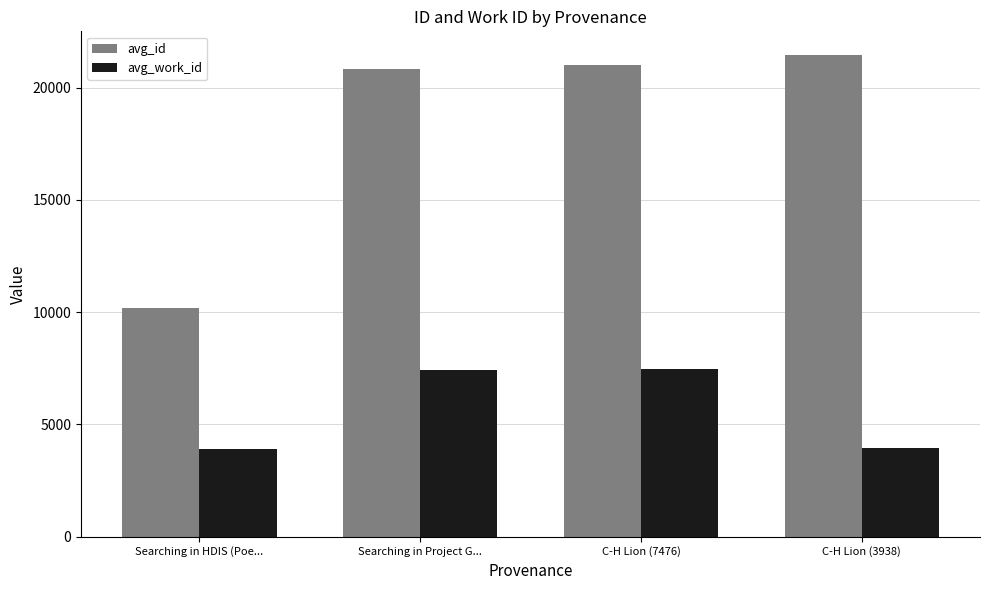

Count the number of data series in this chart.

2